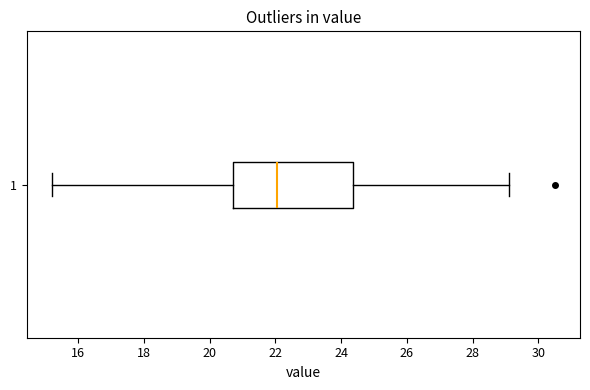

Transcribe this box plot: give where the median line is, the range the box spans, and where the two whiskers end, as read against the x-axis. The values are not printed on the chart, so give them approximately, as read against the axis.

median 22.0, box 20.8 to 24.4, whiskers 15.2 to 29.2